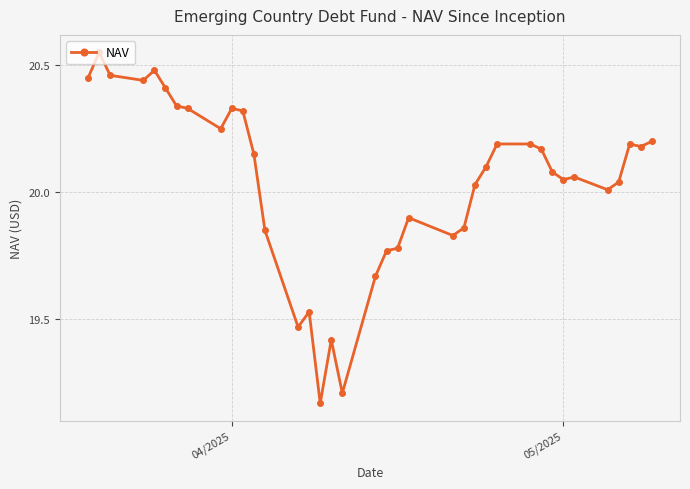

What is the difference between the maximum and minimum values?

1.4